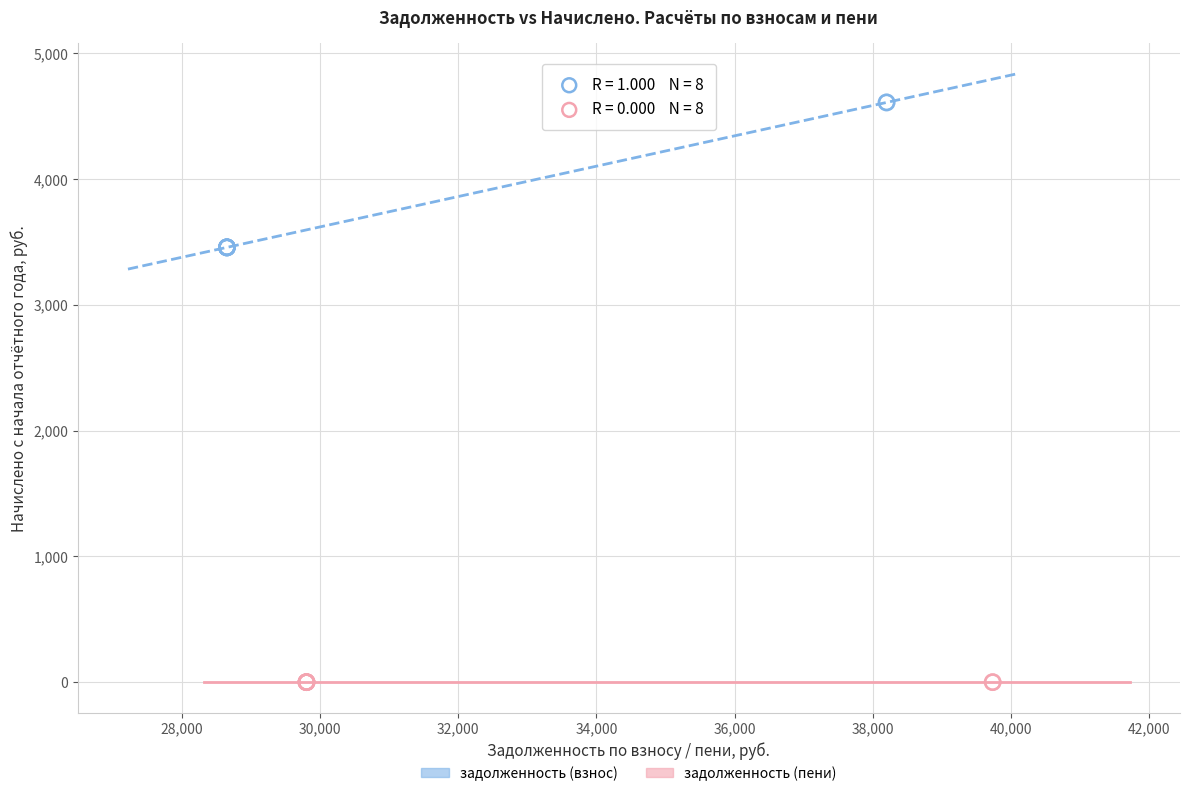

Which series contains the lowest Y value?

задолженность (пени)